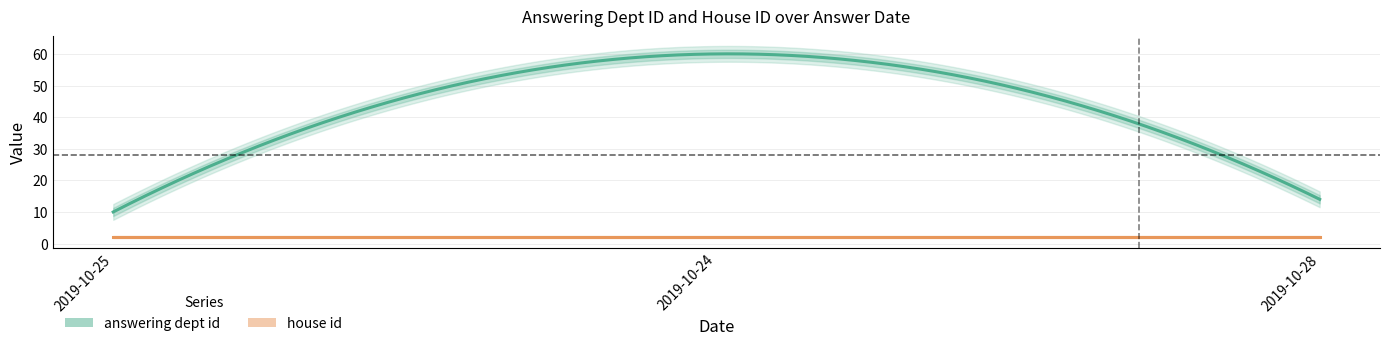

What is the approximate value of answering dept id at 2019-10-25, to the nearest 10?

10